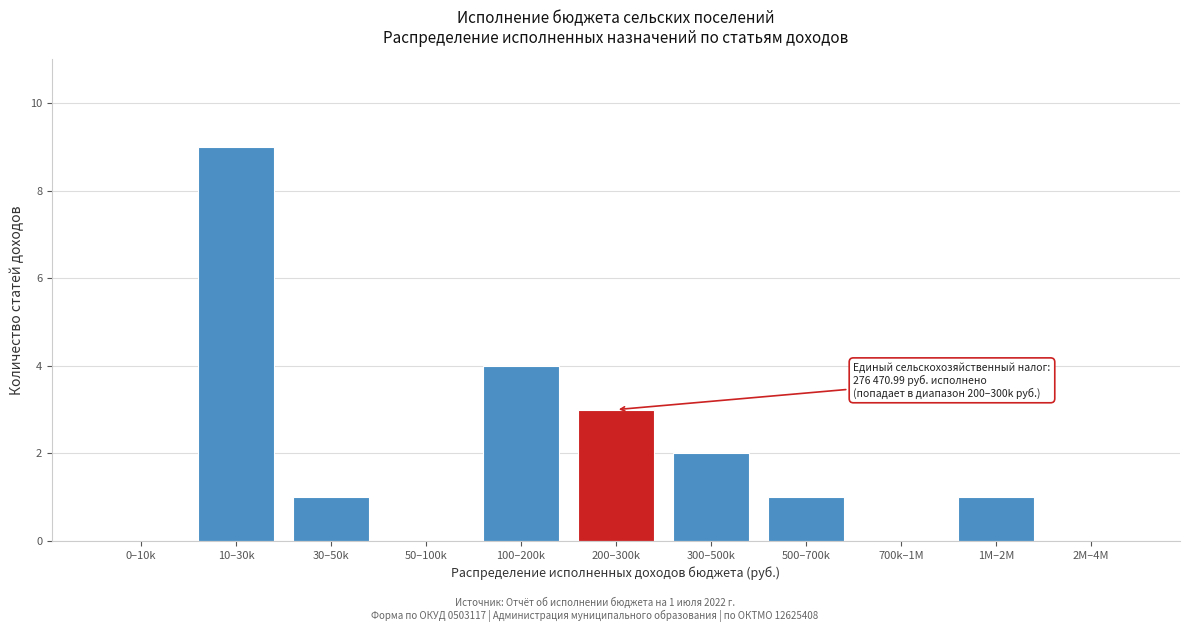

Reading left to right, list all the values displayed in this chart.

0–10k=0	10–30k=9	30–50k=1	50–100k=0	100–200k=4	200–300k=3	300–500k=2	500–700k=1	700k–1M=0	1M–2M=1	2M–4M=0